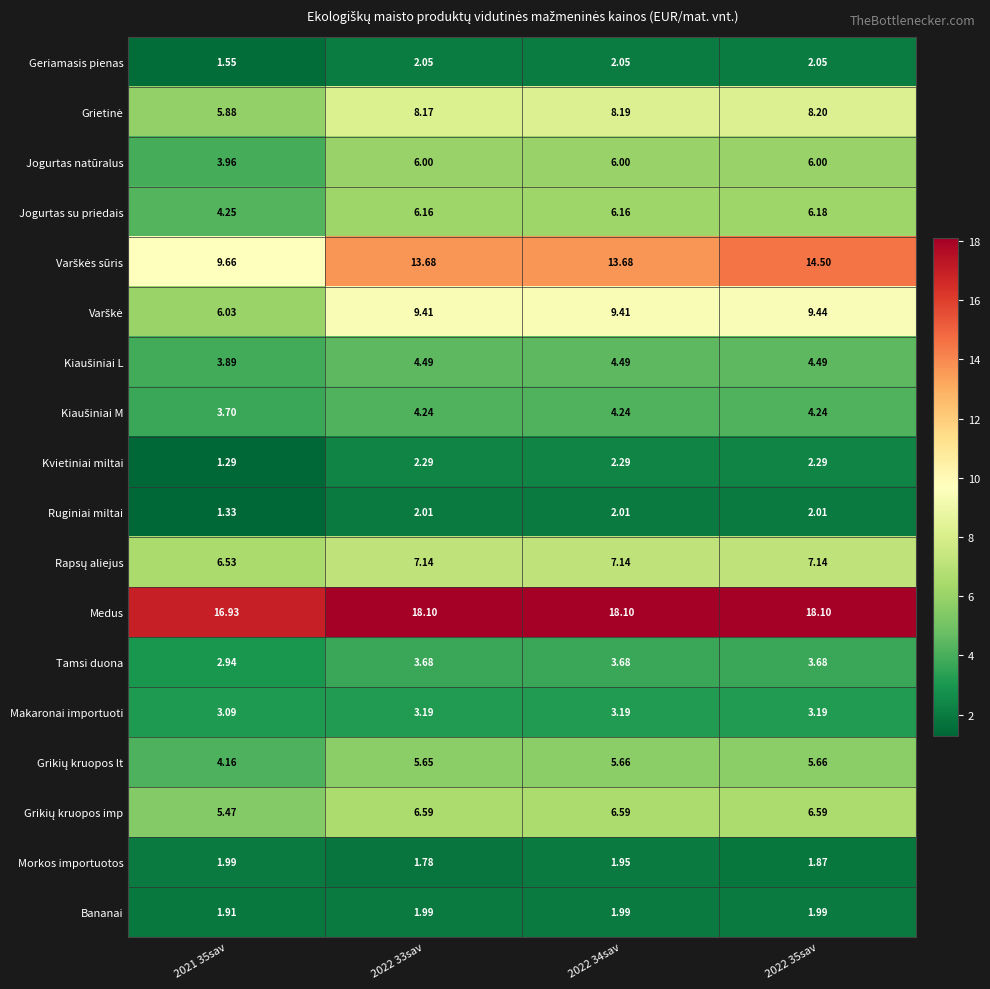

Which series has the largest total across all categories?

Medus